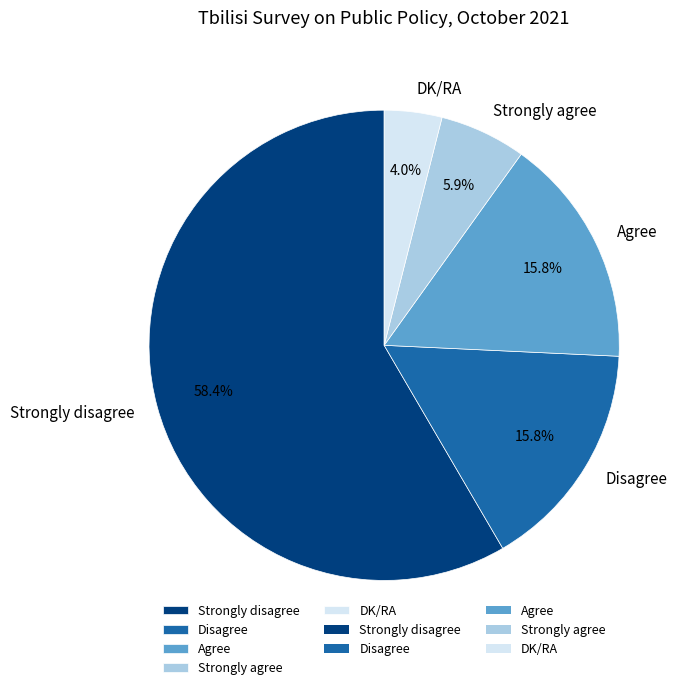

Which category accounts for the majority?

Strongly disagree